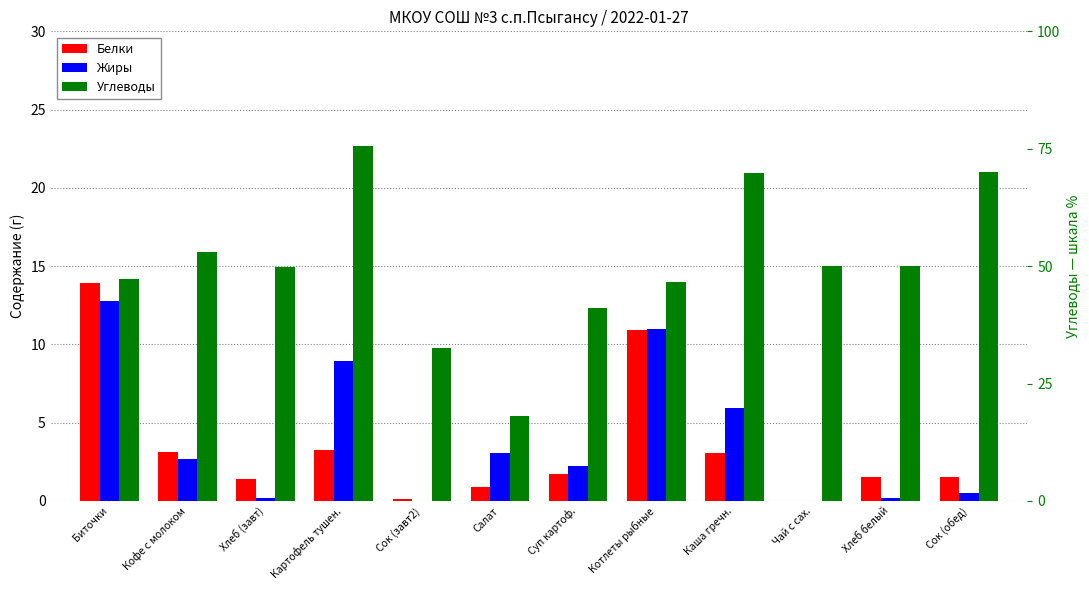

At which label is Жиры closest to 6?

Каша гречн.